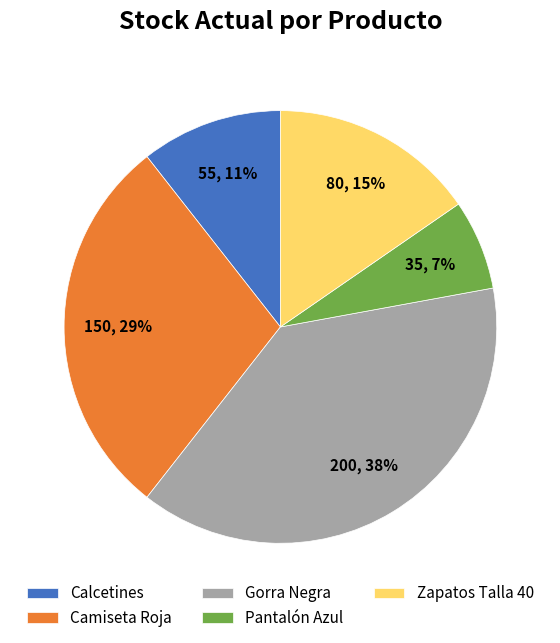

Which category has the biggest portion of the pie?

Gorra Negra